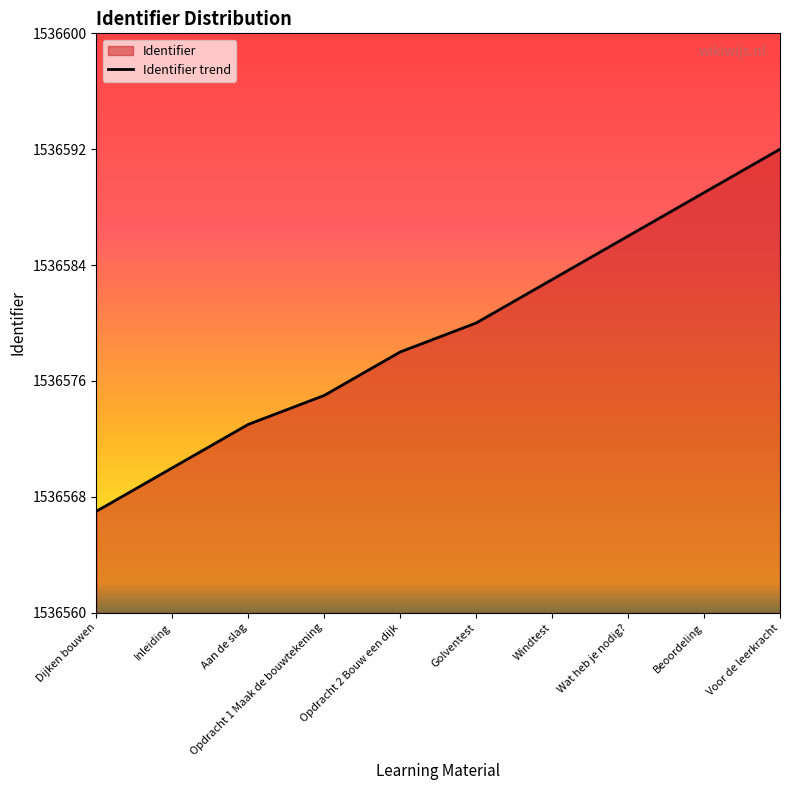

What position from the right is Windtest?

4